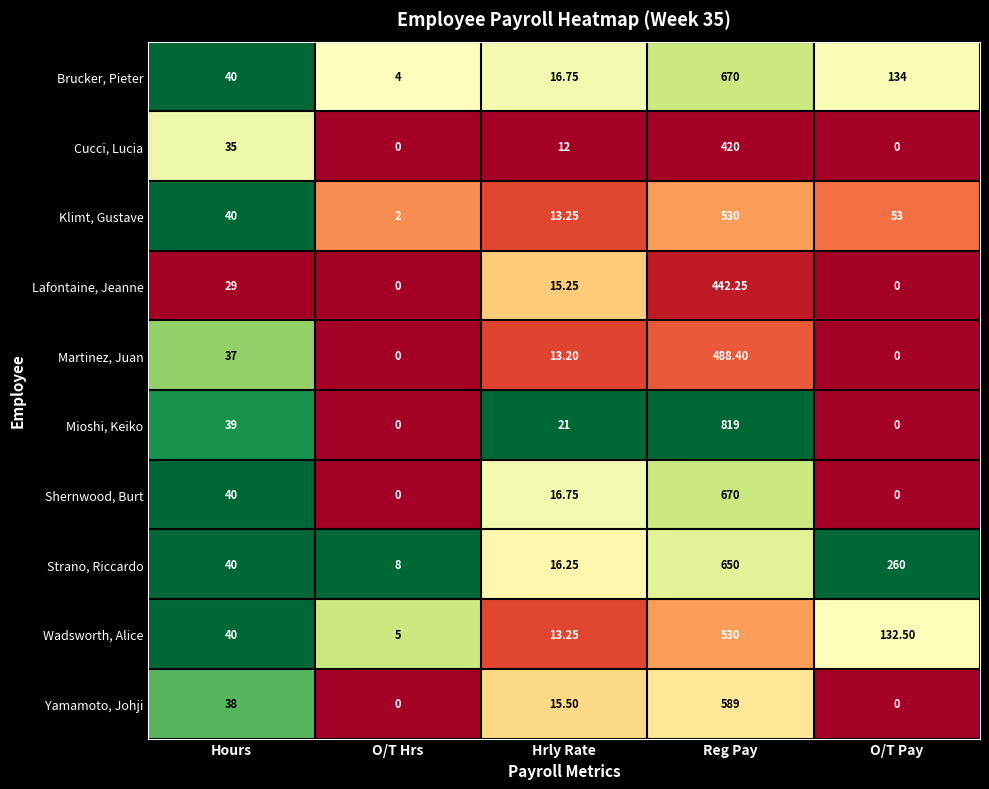

Which series has the widest spread of values?

Mioshi, Keiko